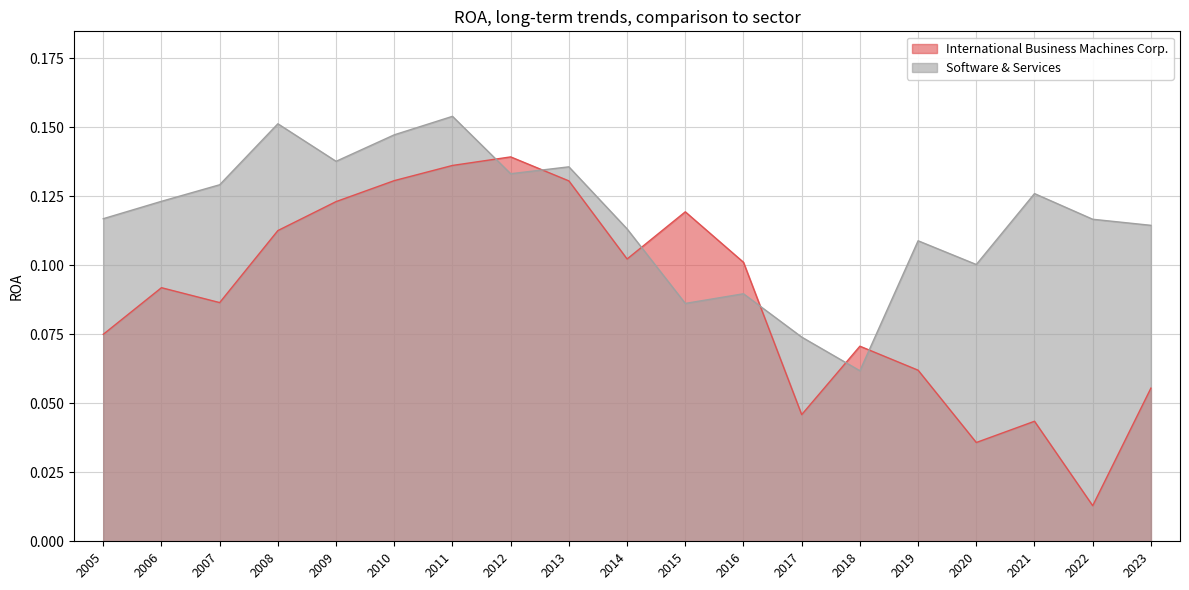

How many interior local peaks does the International Business Machines Corp. series have?

5